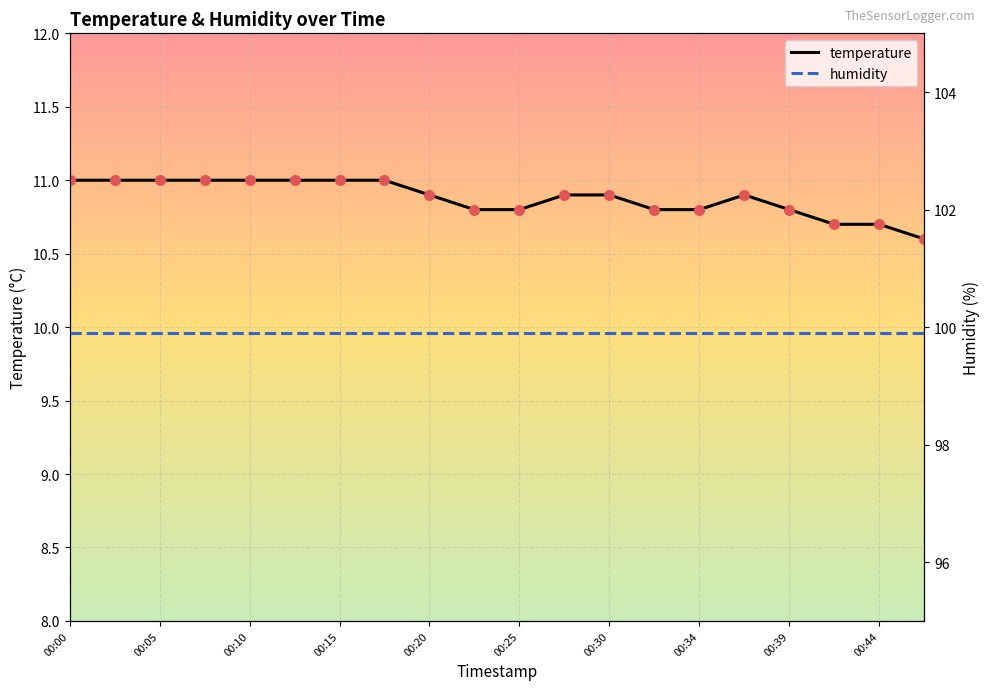

Which series contains the lowest Y value?

temperature